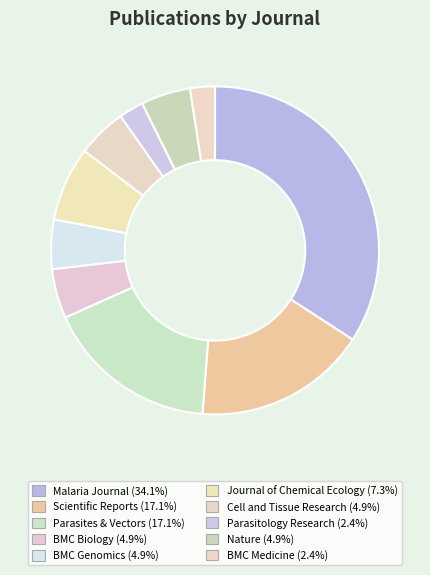

Do Nature and BMC Biology together represent more than half of the pie?

No